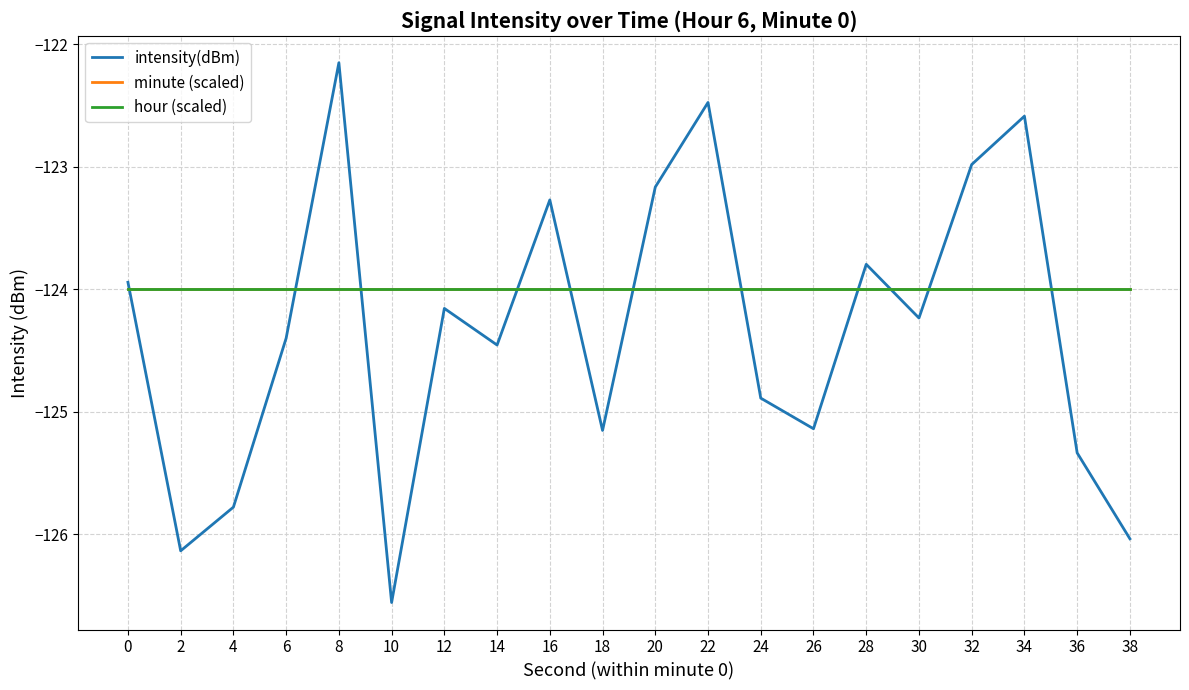

Does the chart display data point markers on the line(s)?

No